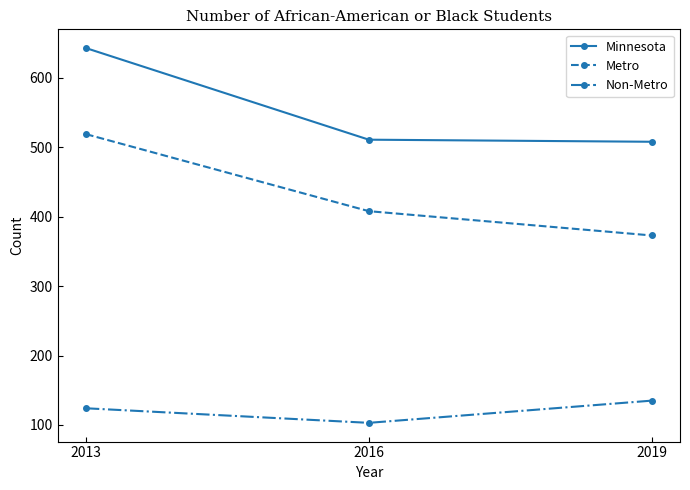

At 2016, list the series in order from smallest to largest.

Non-Metro, Metro, Minnesota